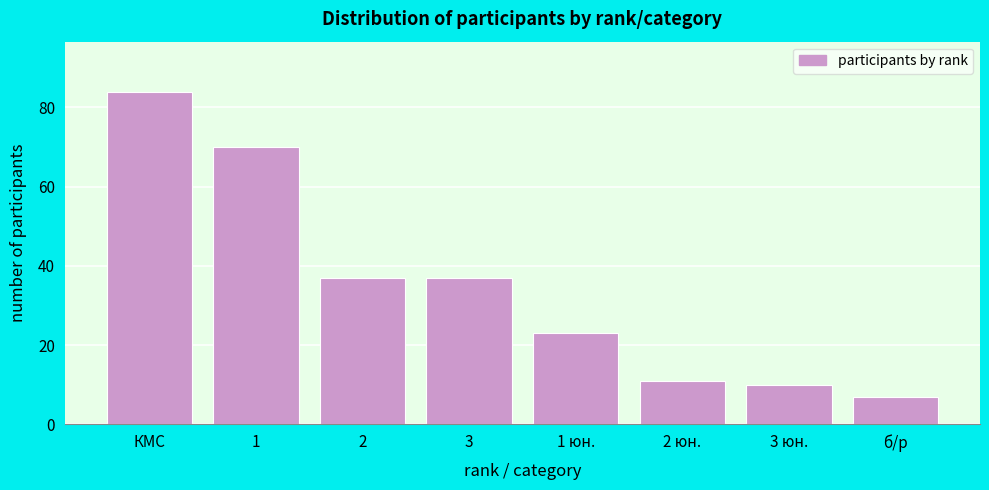

Reading left to right, what are all the values shown in this chart?

КМС=84	1=70	2=37	3=37	1 юн.=23	2 юн.=11	3 юн.=10	б/р=7